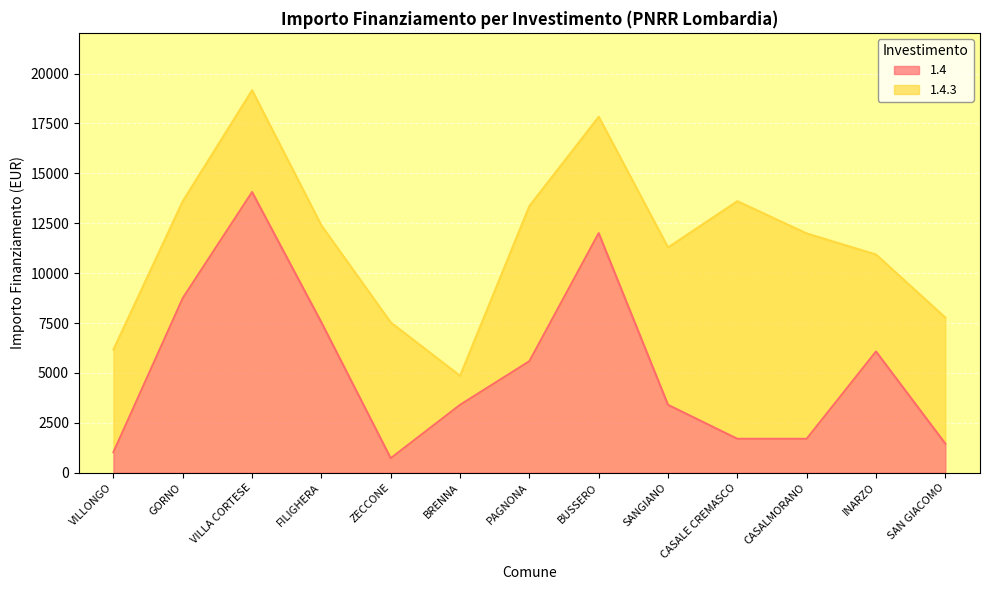

How many points are higher than both their immediate neighbors (excluding endpoints)?

3